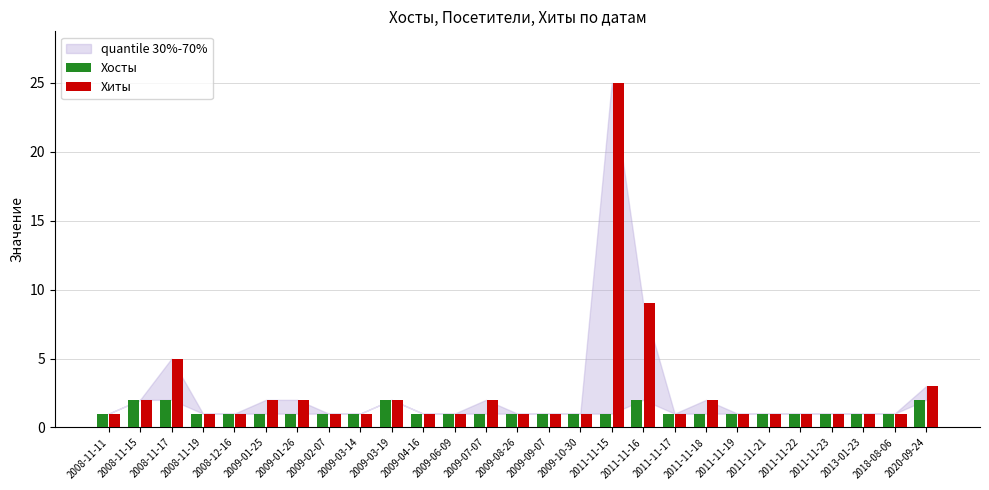

What position from the left is 2009-03-19?

10